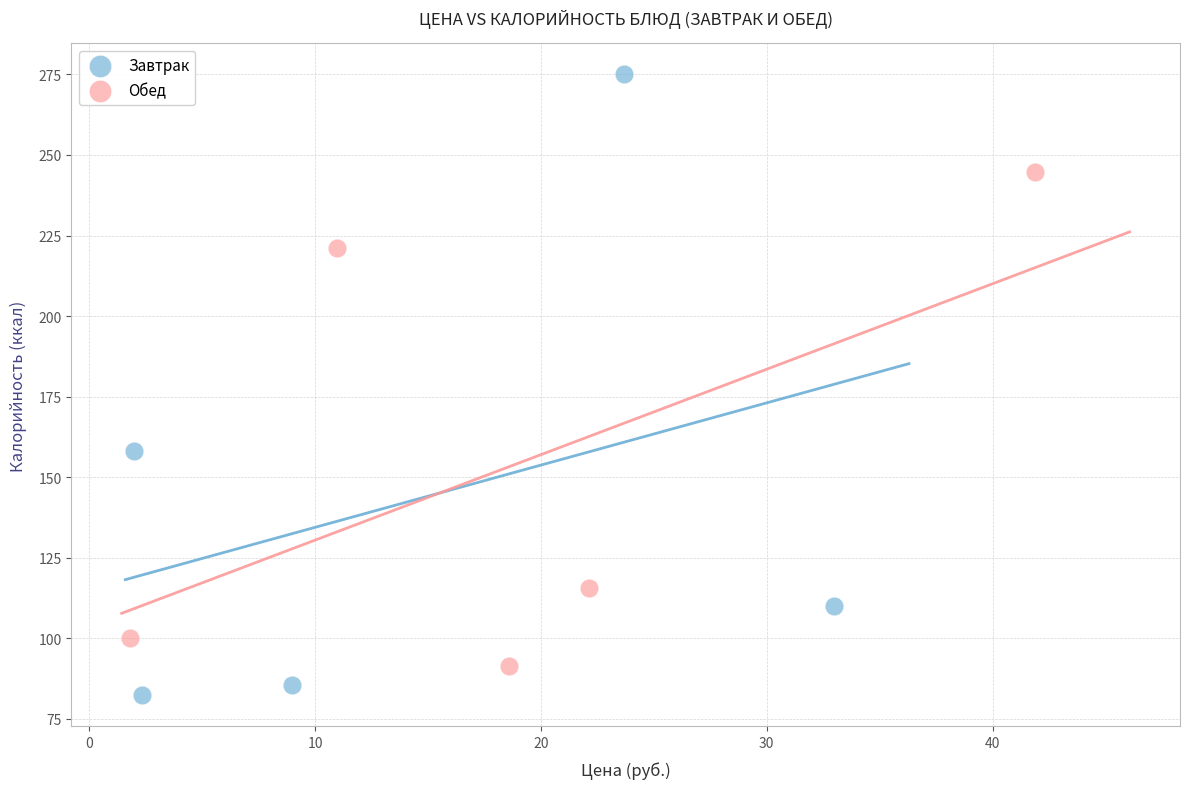

Which series contains the lowest Y value?

Завтрак